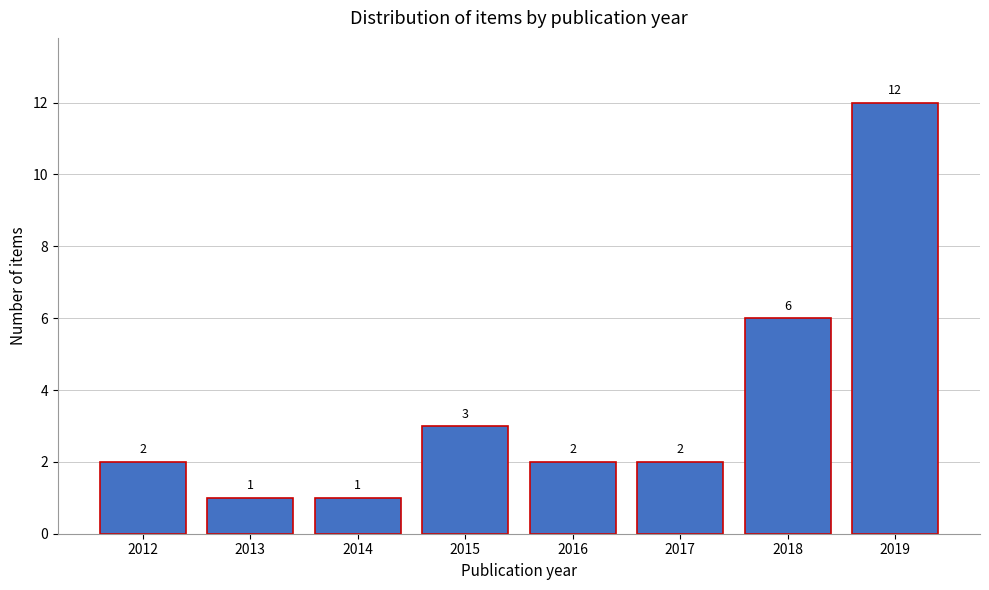

Reading right to left, transcribe all the data shown in this chart.

2019=12	2018=6	2017=2	2016=2	2015=3	2014=1	2013=1	2012=2